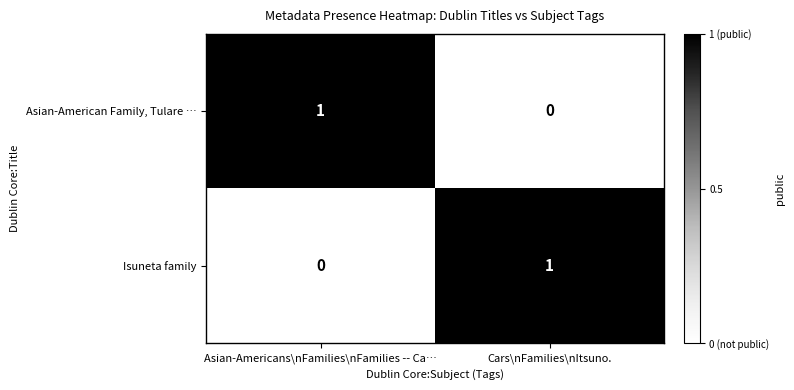

How many values in the Asian-American Family, Tulare … series are below 1?

1